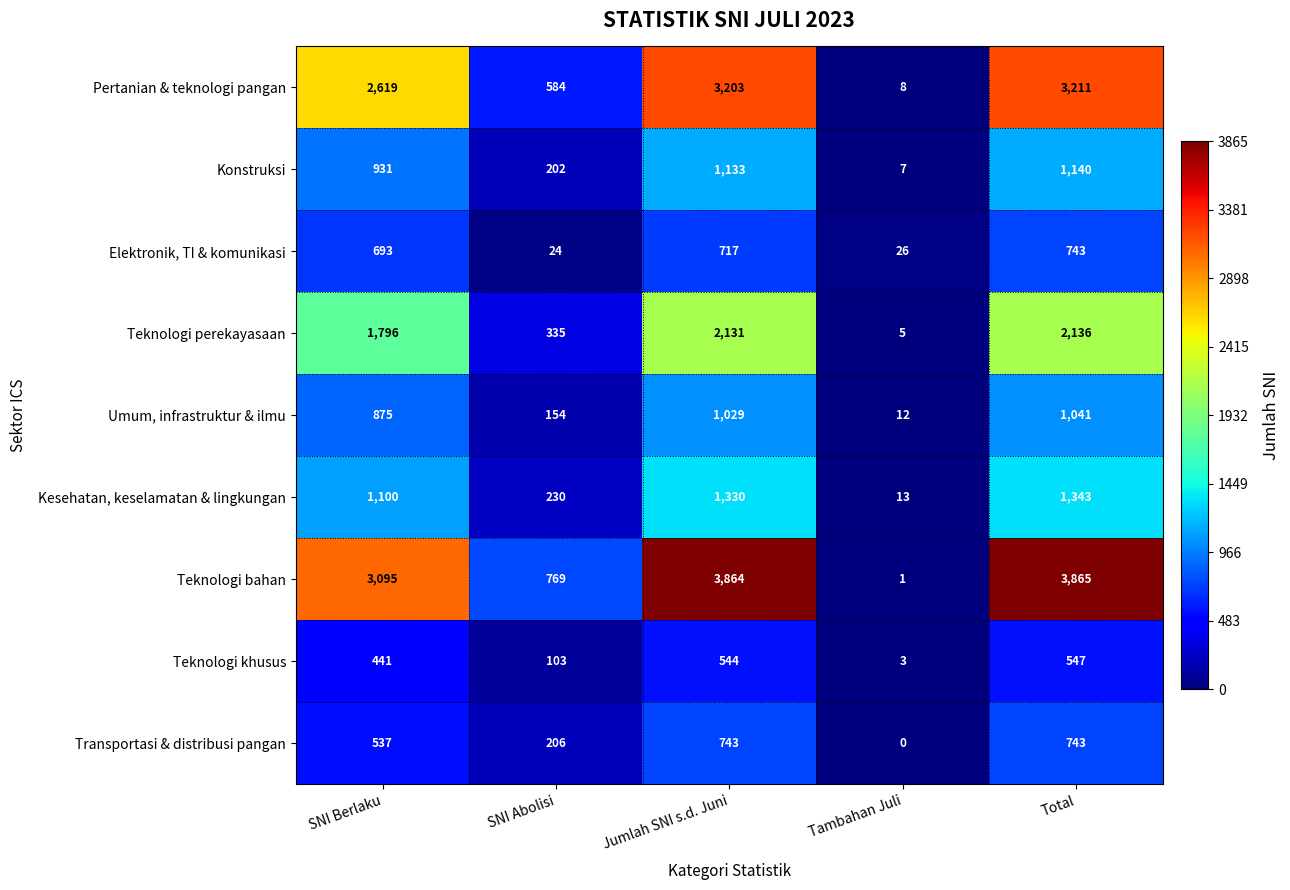

Which series changed the most between SNI Berlaku and SNI Abolisi?

Teknologi bahan